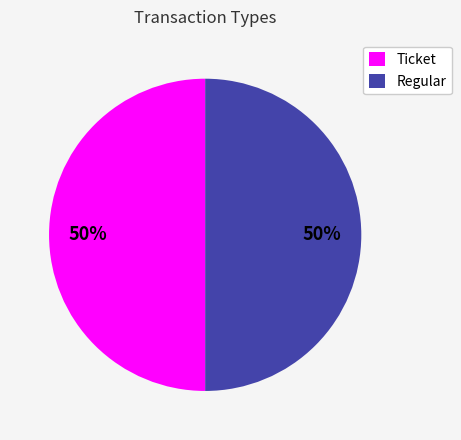

Do Ticket and Regular together represent more than half of the pie?

Yes